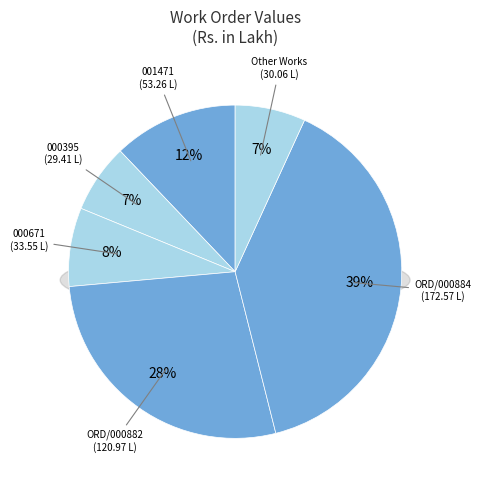

Do ORD/000116/2023-2024 and ORD/000882/2022-2023 together represent more than half of the pie?

No